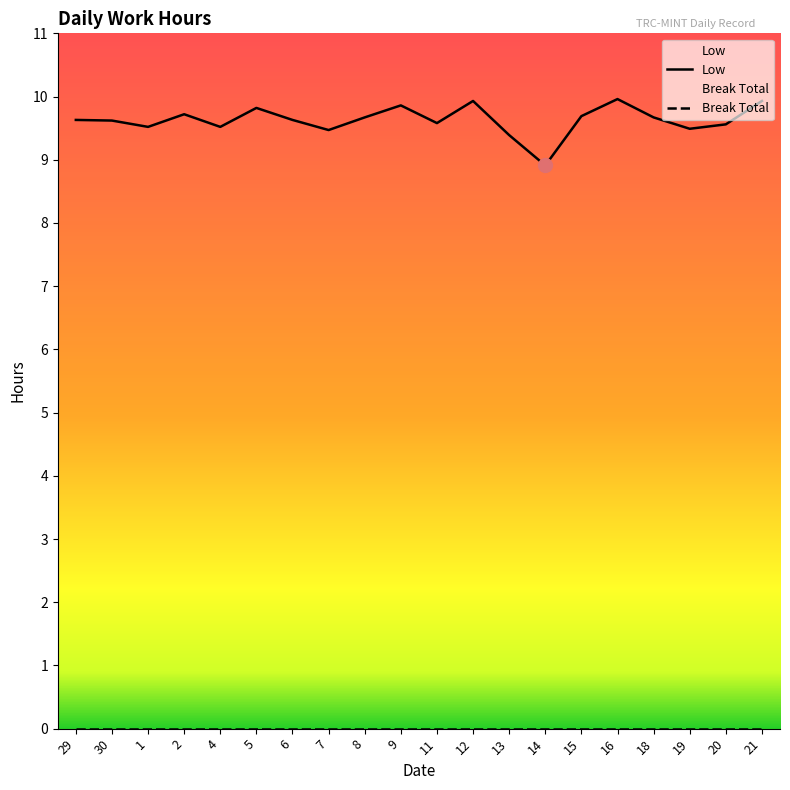

Which has a higher value, 30 or 11?

30